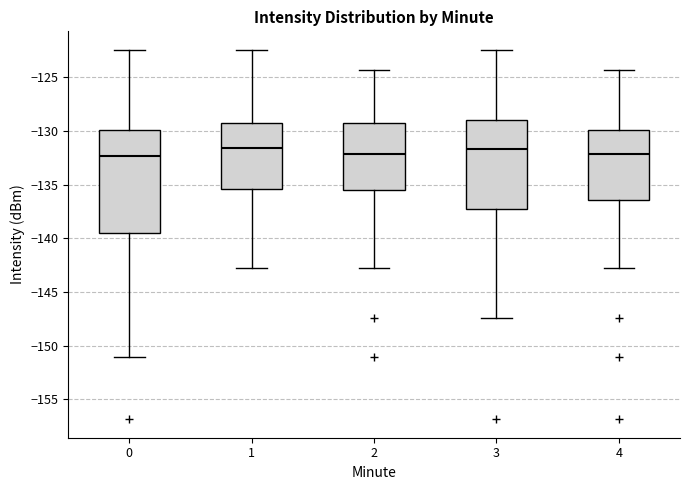

Where is the lower edge of the box at x = 4 on the y-axis? The values are not printed on the chart, so give them approximately, as read against the axis.

-136.5